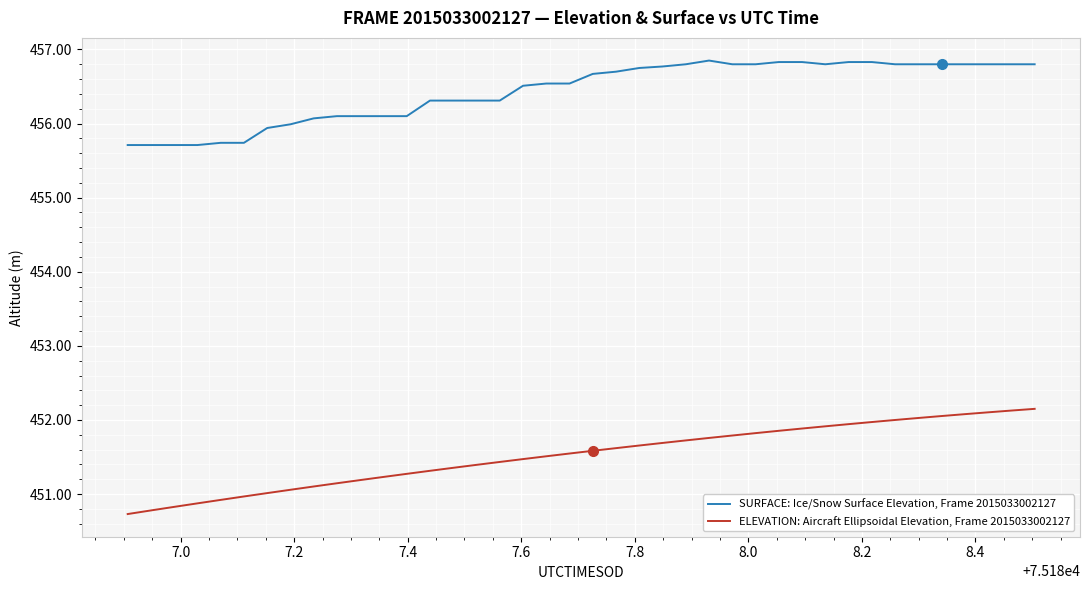

Which series has the widest spread of values?

ELEVATION: Aircraft Ellipsoidal Elevation, Frame 2015033002127